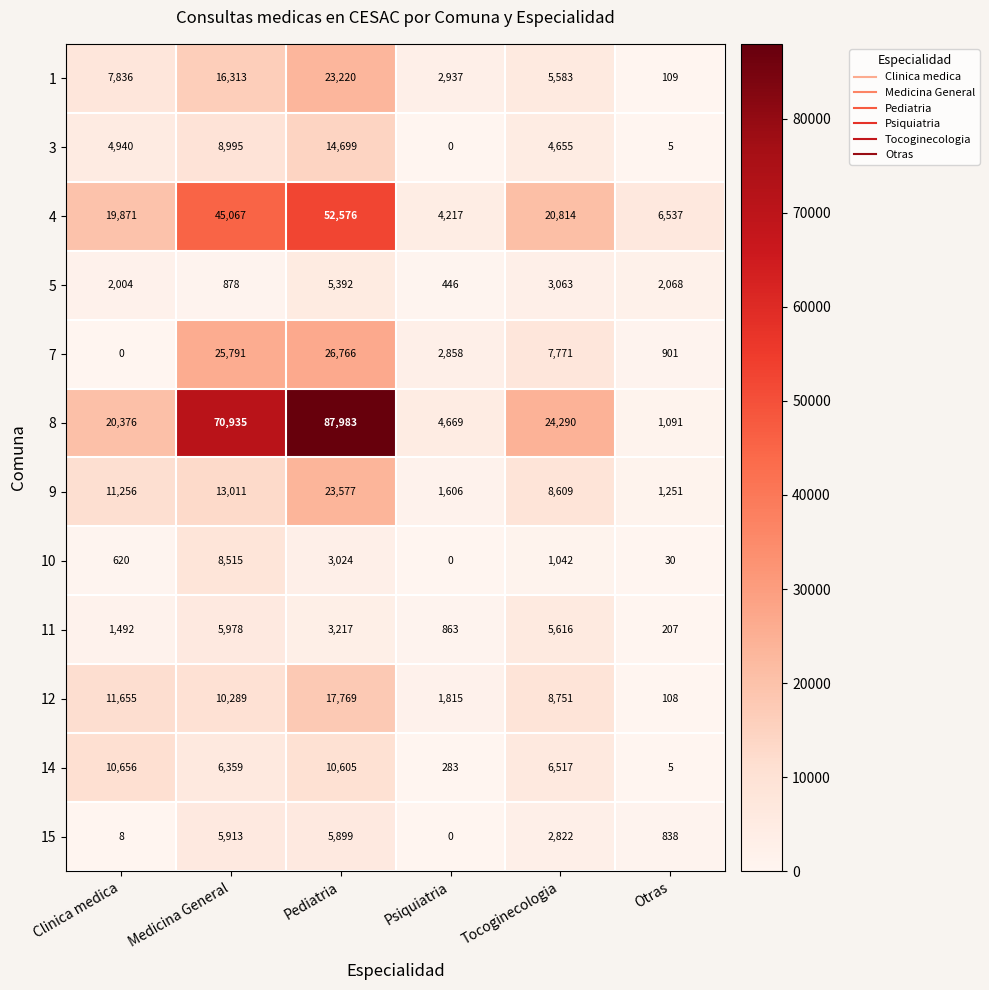

How many categories are shown in the chart?

6